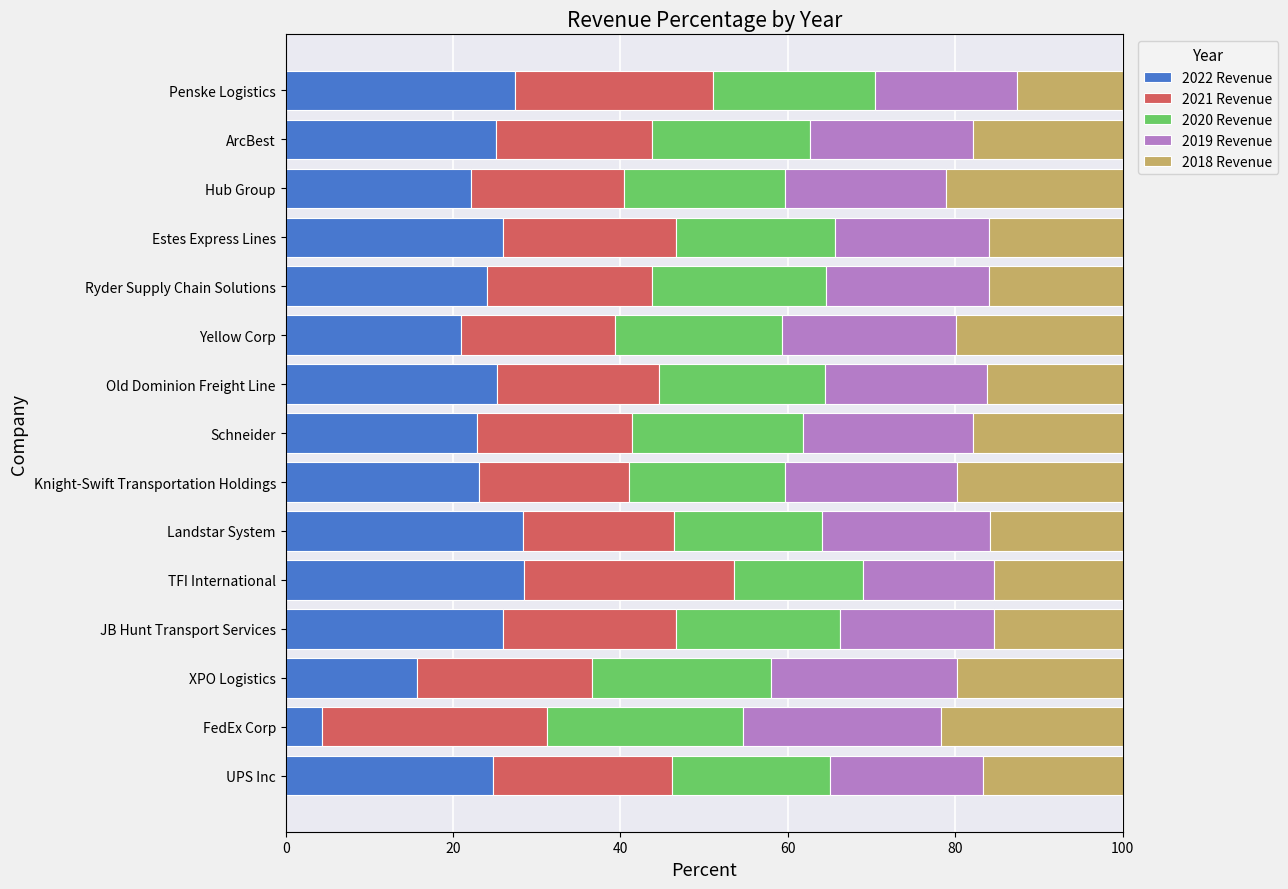

At which label does 2022 Revenue reach its minimum?

FedEx Corp